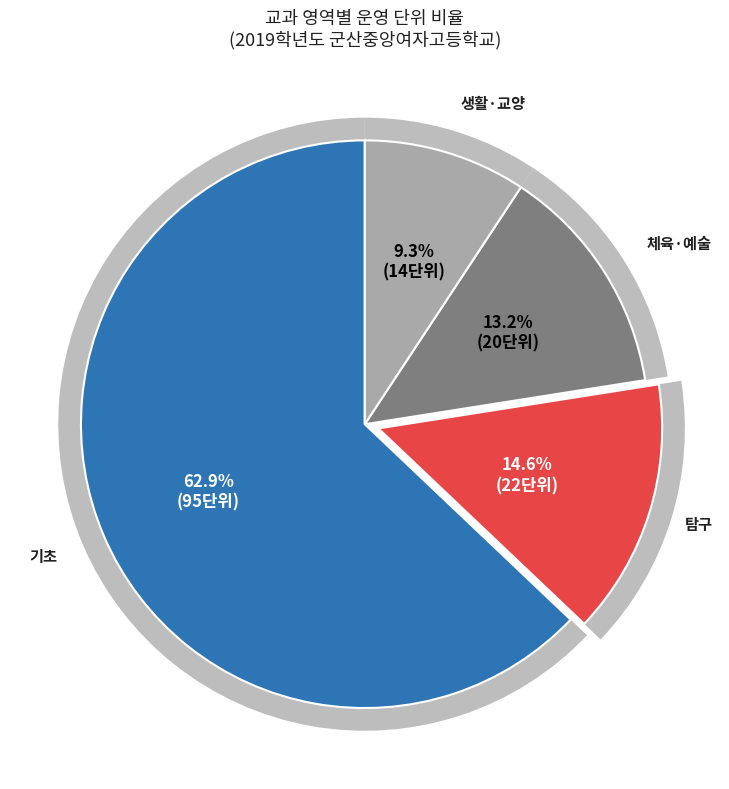

To the nearest percent, what is the combined percentage of 체육·예술 and 탐구?

28%